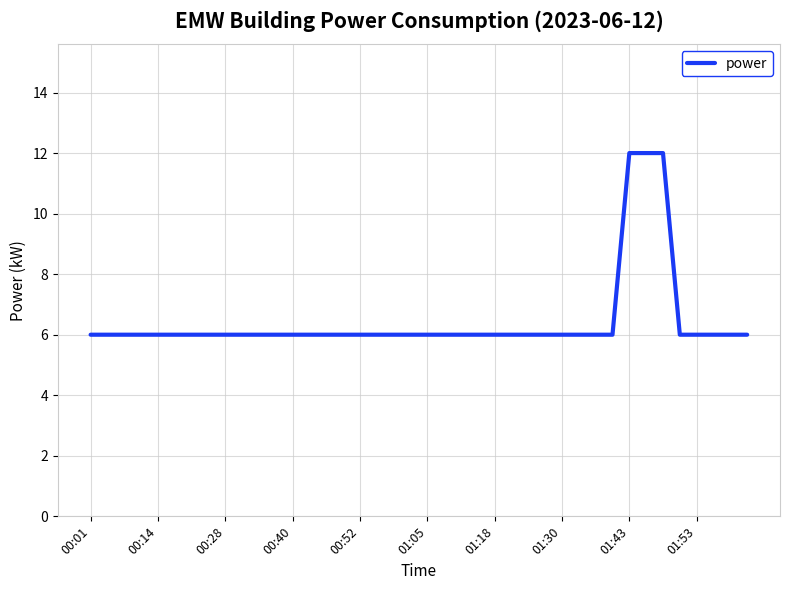

What is the minimum value shown in the chart?

6